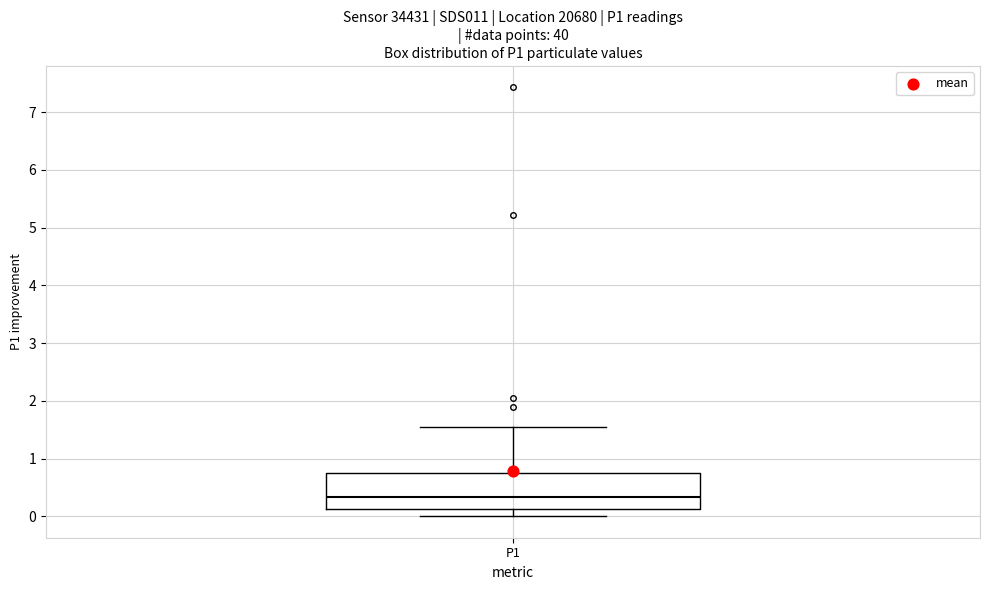

Transcribe this box plot: give where the median line is, the range the box spans, and where the two whiskers end, as read against the y-axis. The values are not printed on the chart, so give them approximately, as read against the axis.

median 0.3, box 0.1 to 0.8, whiskers 0.0 to 1.6